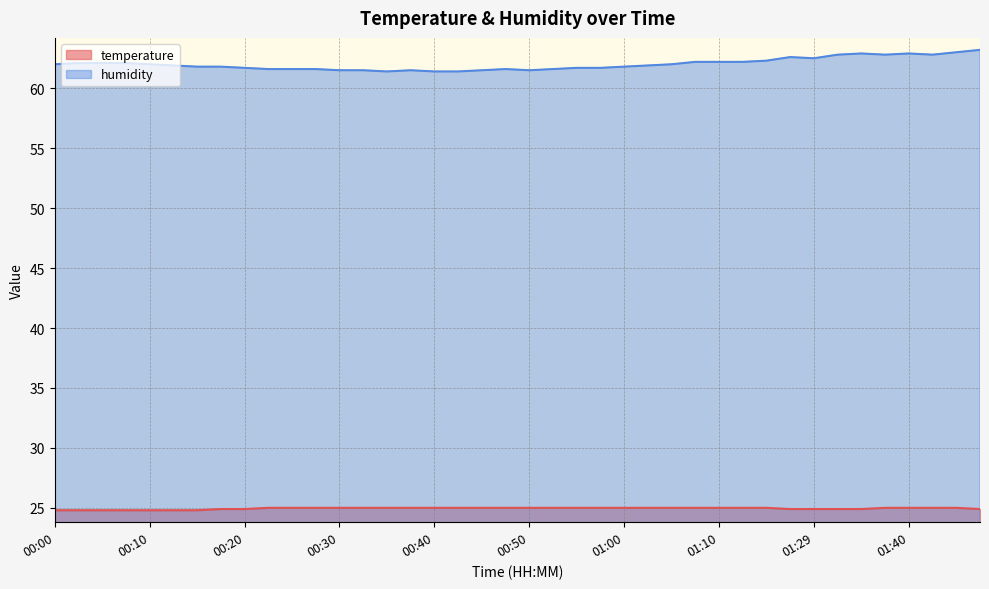

At which category does the chart reach its minimum across all series?

00:00